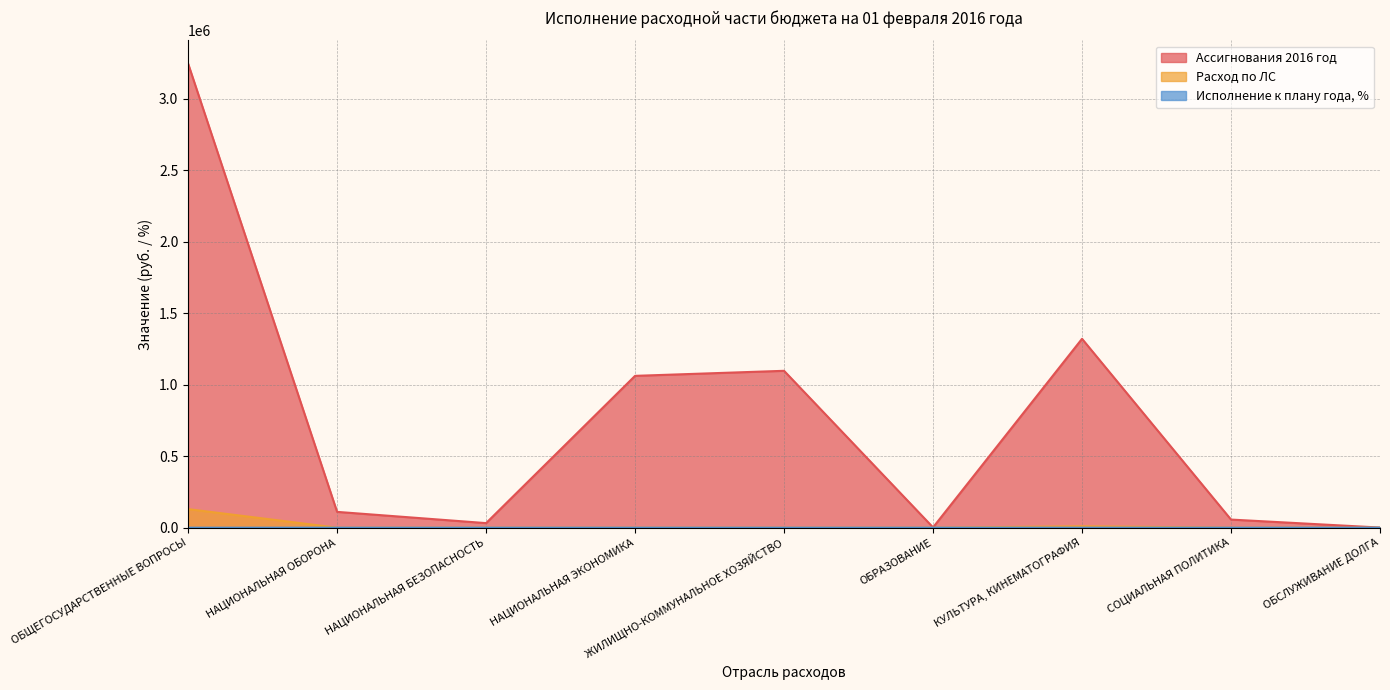

Reading left to right, extract all data points from this chart.

Ассигнования 2016 год: 3246000.0	110680.0	32000.0	1062000.0	1097300.0	2100.0	1321100.0	56800.0	1000.0
Расход по ЛС: 130000.0	0.0	0.0	0.0	0.0	0.0	10000.0	0.0	0.0
Исполнение к плану года, %: 4.0	0.0	0.0	0.0	0.0	0.0	0.8	0.0	0.0